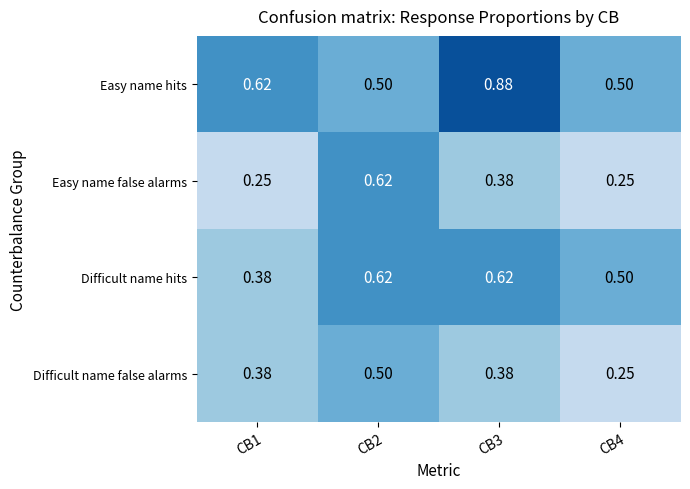

Which series has the largest range (max minus min)?

Easy name hits